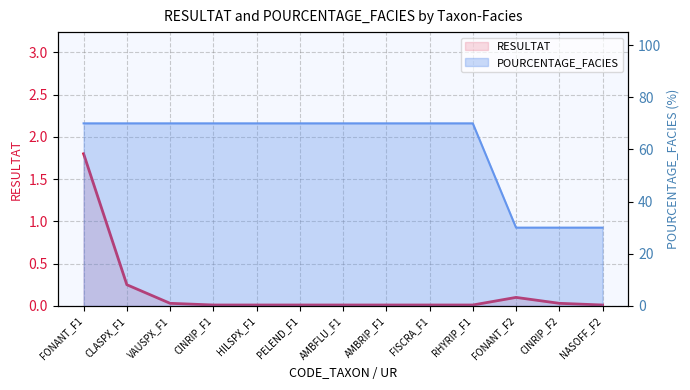

What is the sum of all POURCENTAGE_FACIES values?

790.0